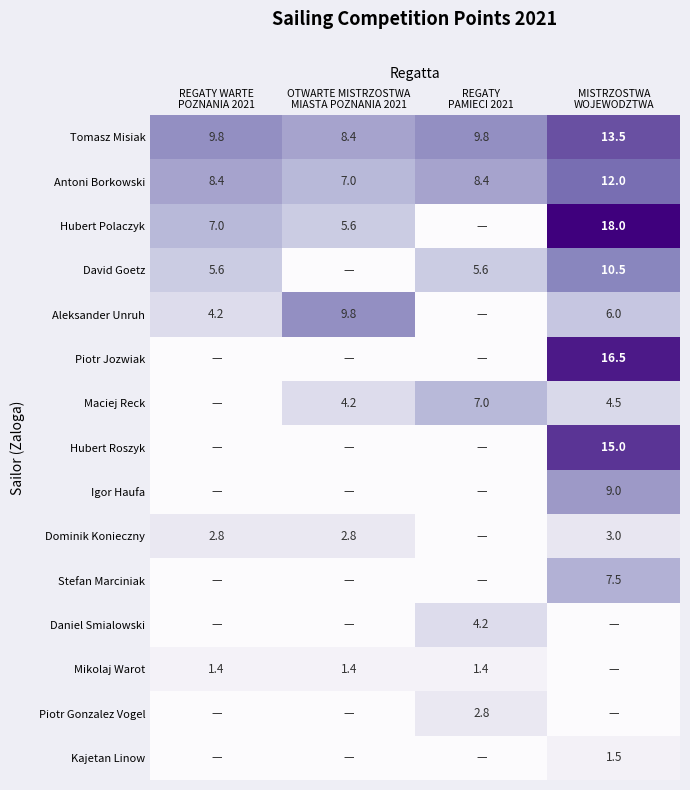

Is the value of Mikolaj Warot at MISTRZOSTWA WOJEWODZTWA greater than the value of Piotr Jozwiak at MISTRZOSTWA WOJEWODZTWA?

No